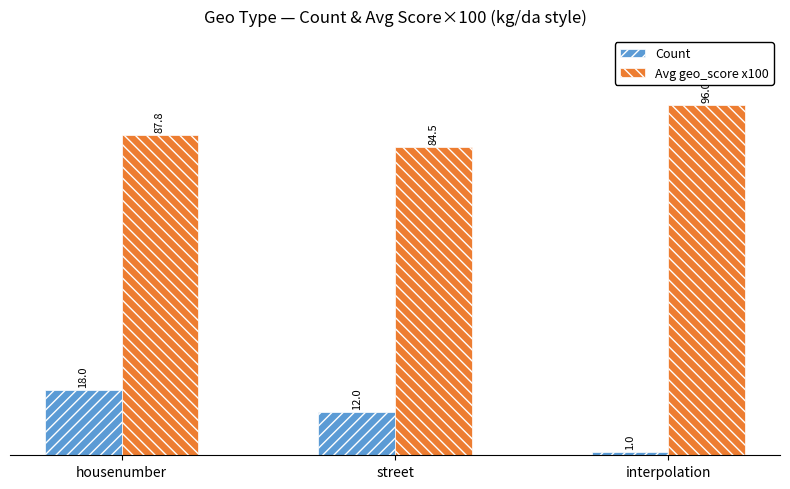

Which series has the widest spread of values?

Count